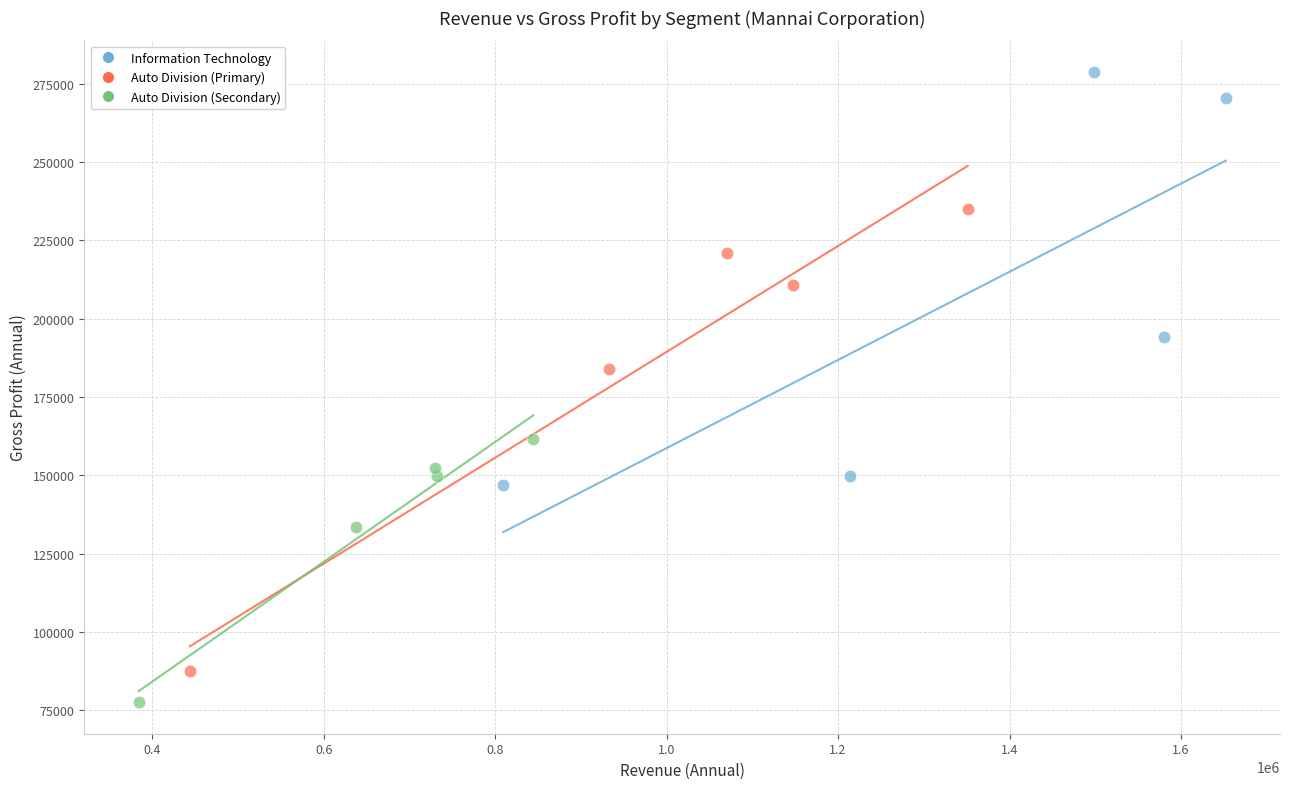

Which series reaches the maximum Y coordinate?

Information Technology